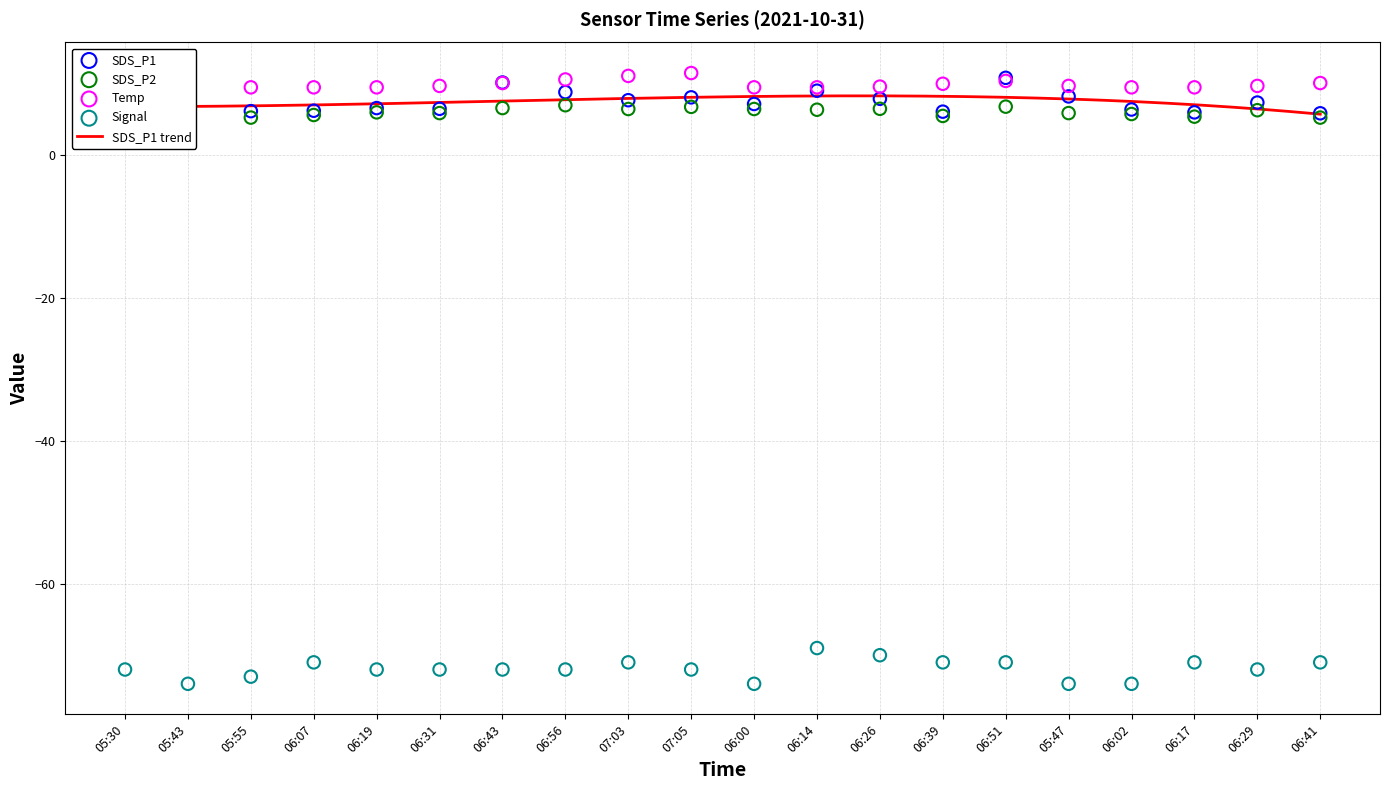

At how many categories does at least one series exceed -56?

20